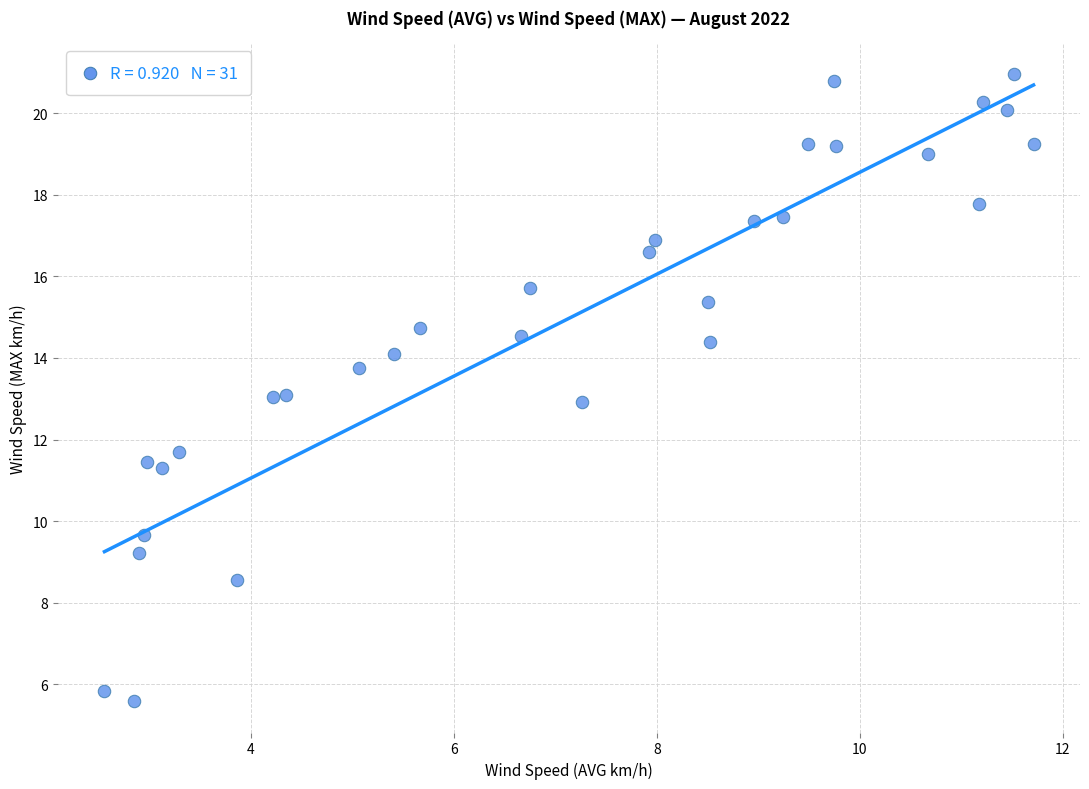

What is the range of X values (max minus min)?

9.2